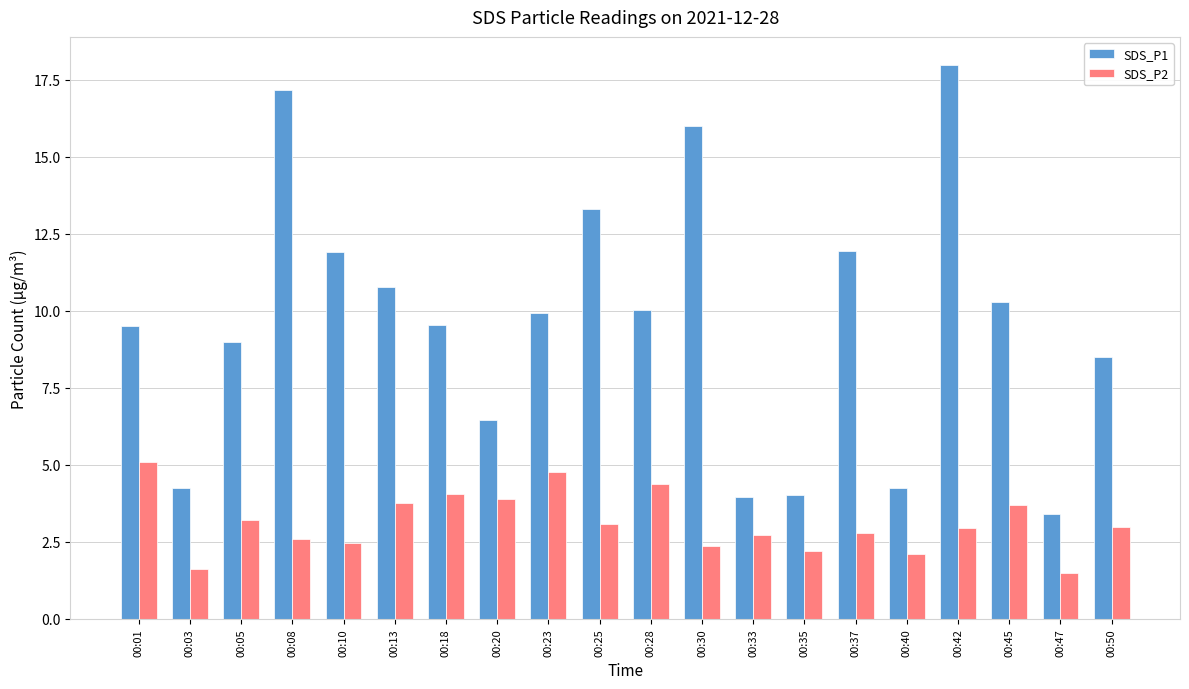

Is the value of SDS_P2 at 00:25 greater than the value of SDS_P1 at 00:20?

No